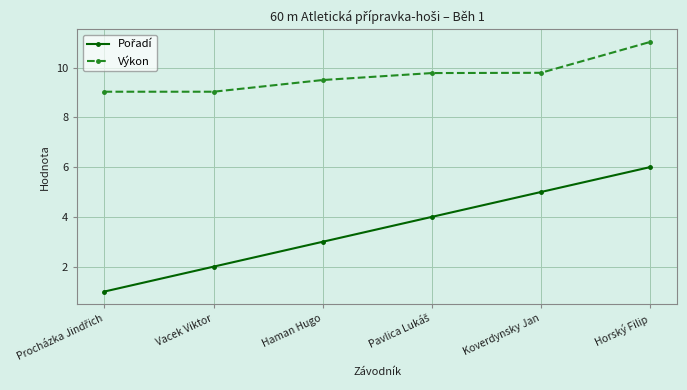

What is the difference between the second highest and minimum values in the Výkon series?

0.8